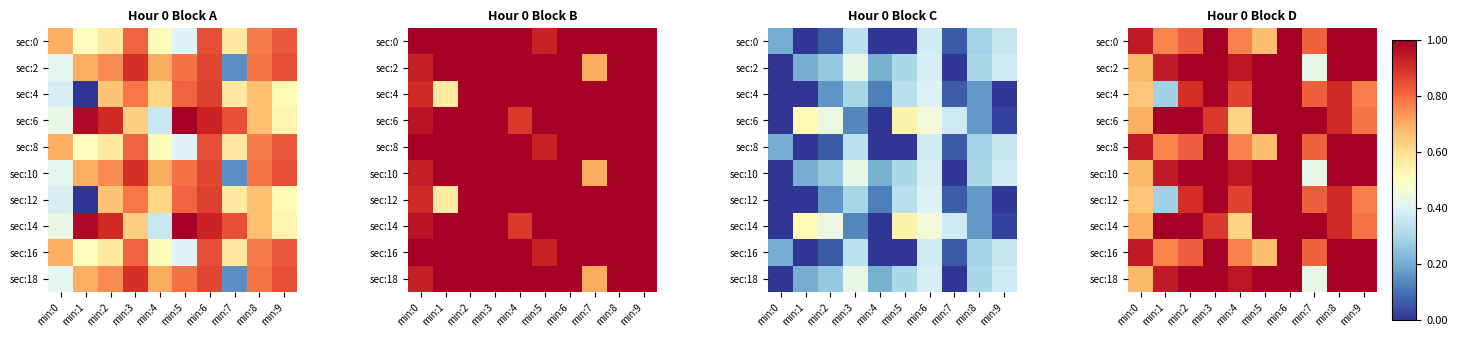

How many data points does each series have?

10